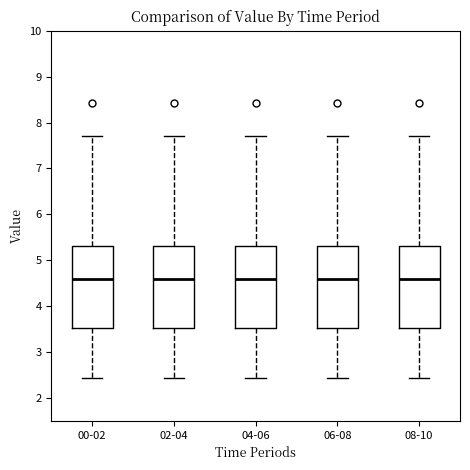

Reading left to right, transcribe this box plot: for each box, give where its median line is, the range the box spans, and where its two whiskers end, as read against the y-axis. The values are not printed on the chart, so give them approximately, as read against the axis.

00-02: median 4.6, box 3.5 to 5.3, whiskers 2.4 to 7.7
02-04: median 4.6, box 3.5 to 5.3, whiskers 2.4 to 7.7
04-06: median 4.6, box 3.5 to 5.3, whiskers 2.4 to 7.7
06-08: median 4.6, box 3.5 to 5.3, whiskers 2.4 to 7.7
08-10: median 4.6, box 3.5 to 5.3, whiskers 2.4 to 7.7